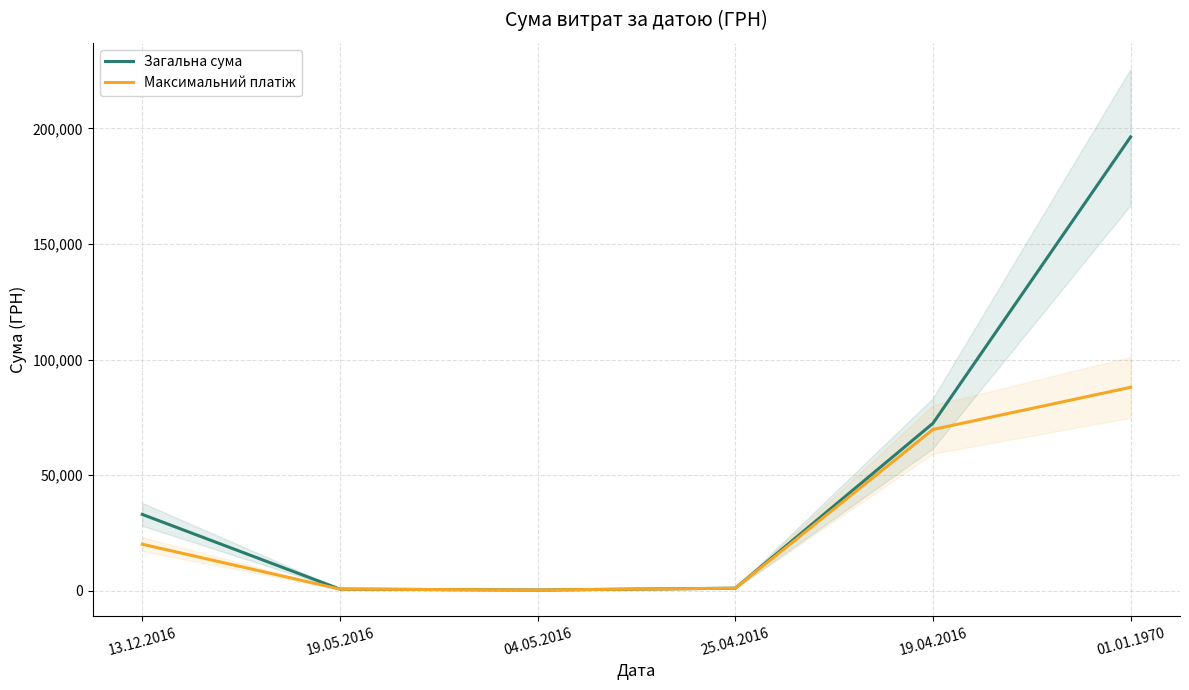

Is it true that Загальна сума equals 72392.0 at 19.04.2016?

True